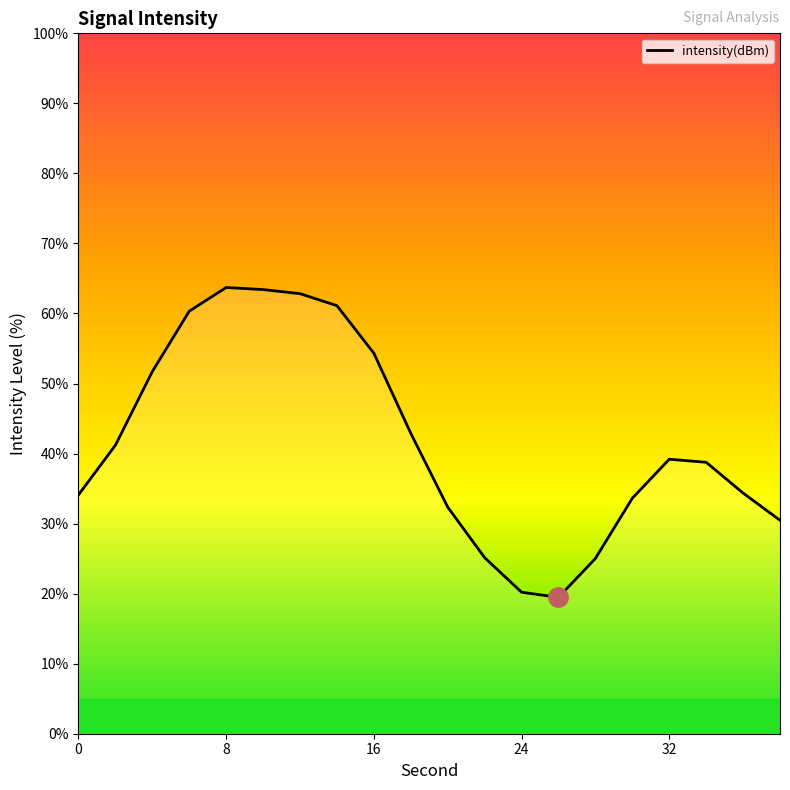

Reading left to right, transcribe all the data shown in this chart.

34.1	41.2	51.7	60.3	63.7	63.4	62.8	61.1	54.3	42.9	32.4	25.1	20.2	19.5	25.0	33.6	39.2	38.8	34.4	30.5